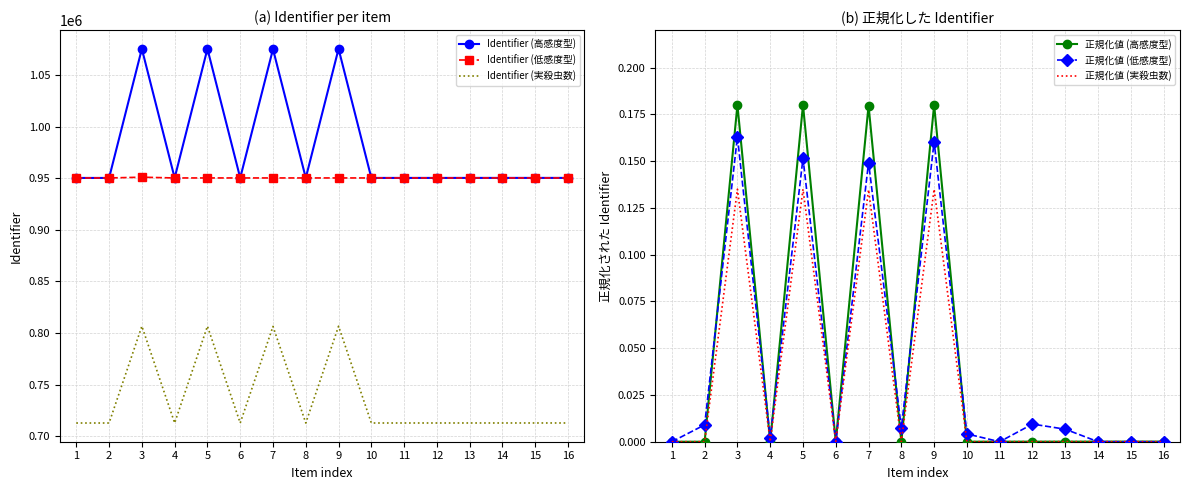

Which has a higher value, 12 or 11?

12